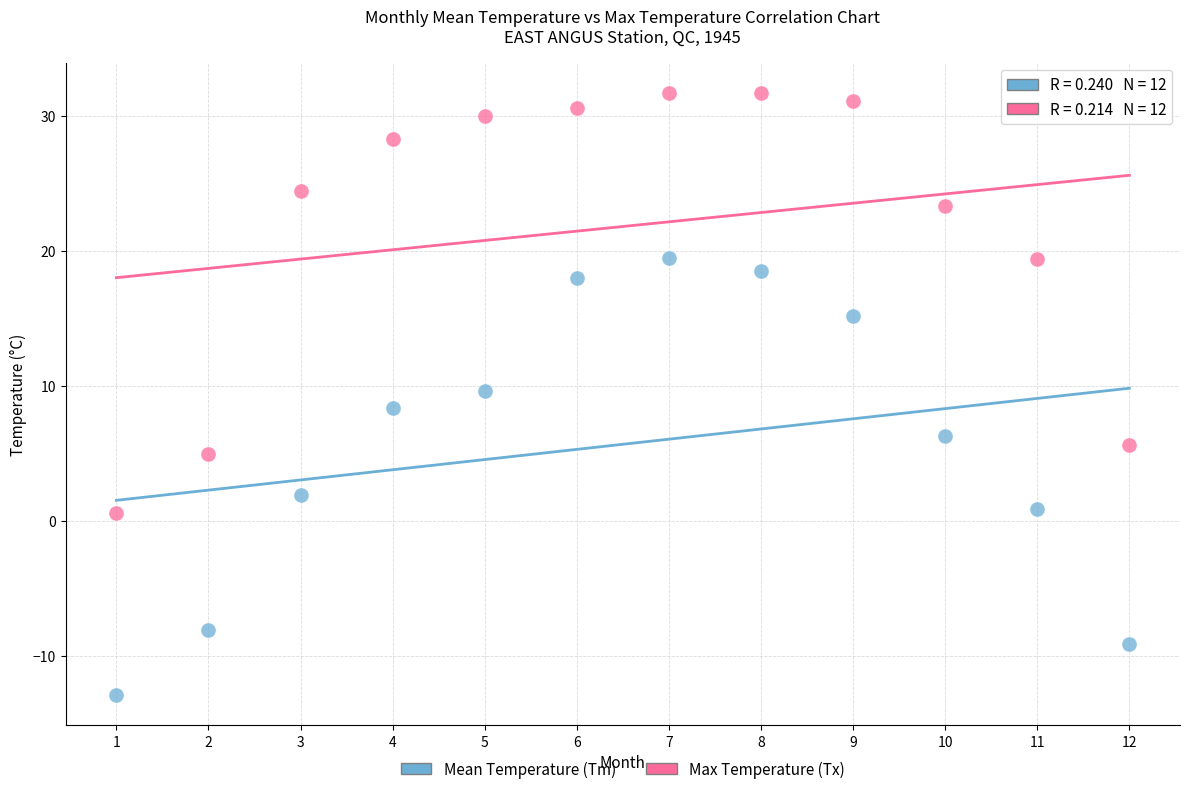

Which series contains the lowest Y value?

Mean Temperature (Tm)